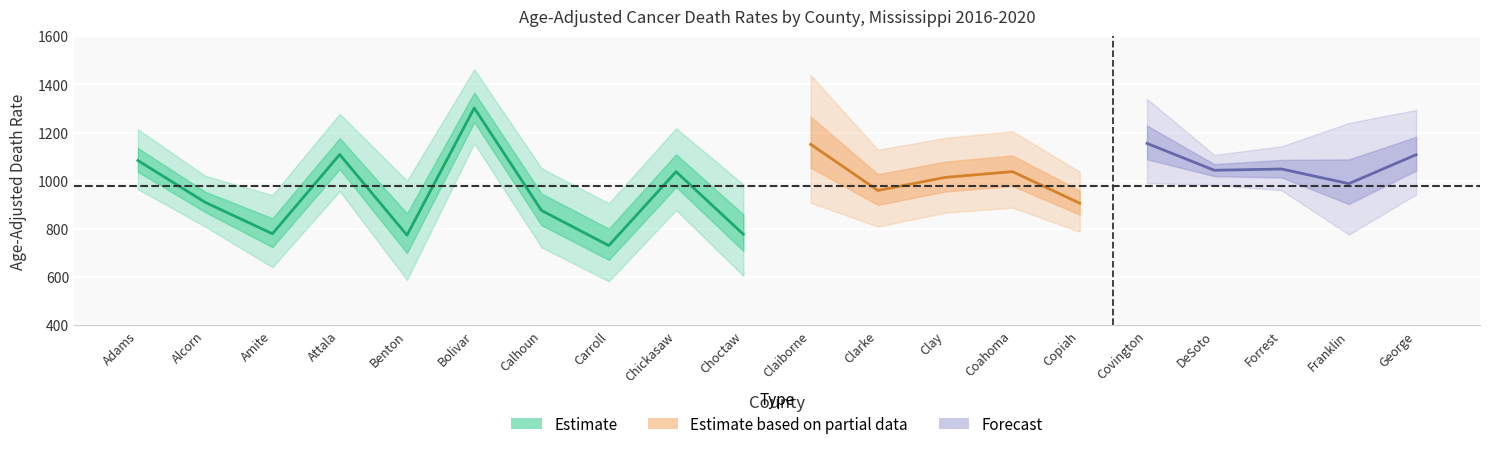

What is the sum of the rate values at 11 and 7?

1690.2